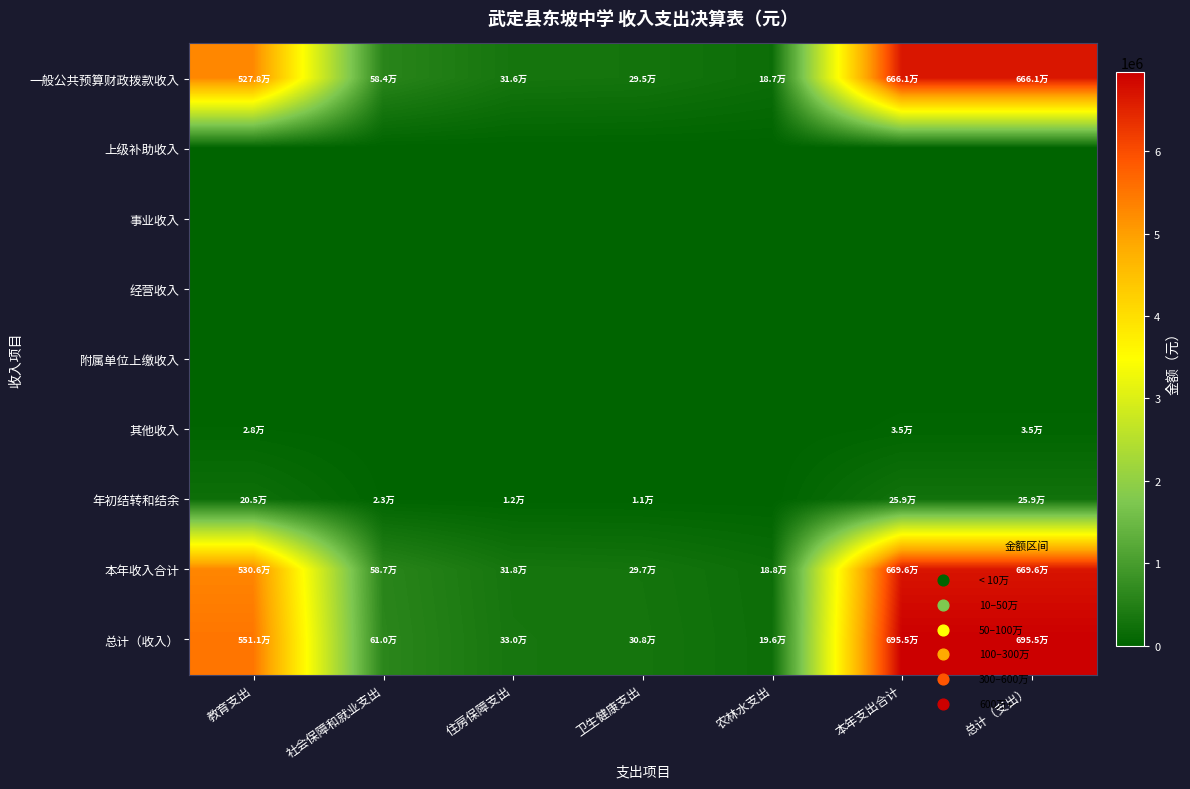

Rank the categories by 年初结转和结余 value from lowest to highest.

农林水支出, 卫生健康支出, 住房保障支出, 社会保障和就业支出, 教育支出, 本年支出合计, 总计（支出）